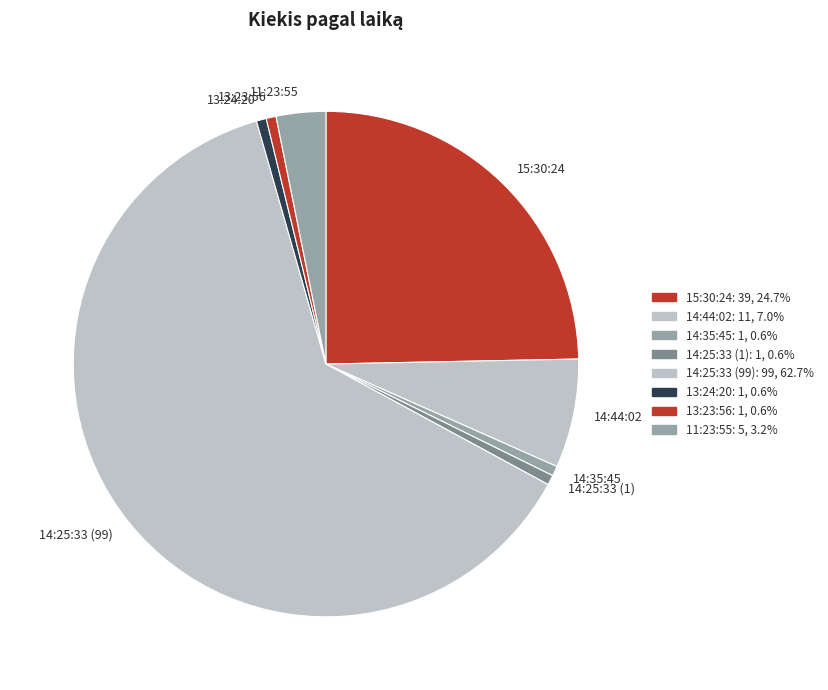

Is there a majority slice in this chart?

Yes